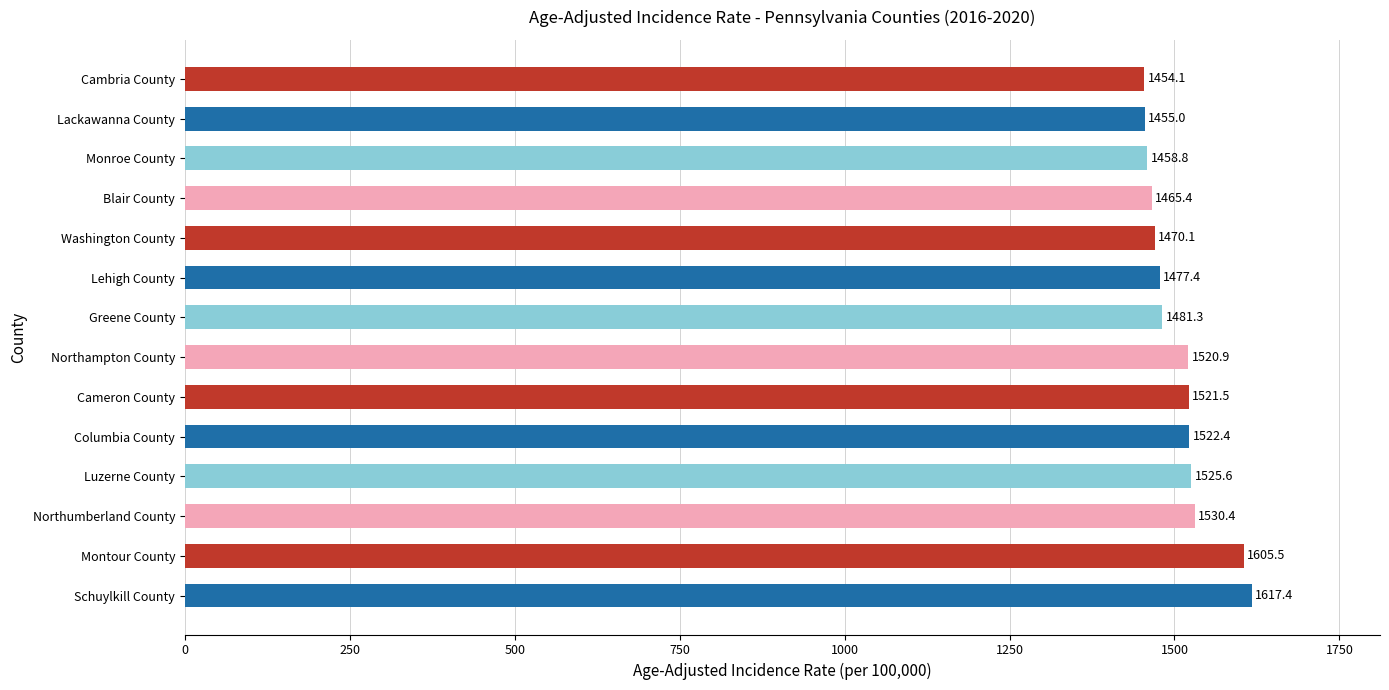

How many bars are there in total?

14